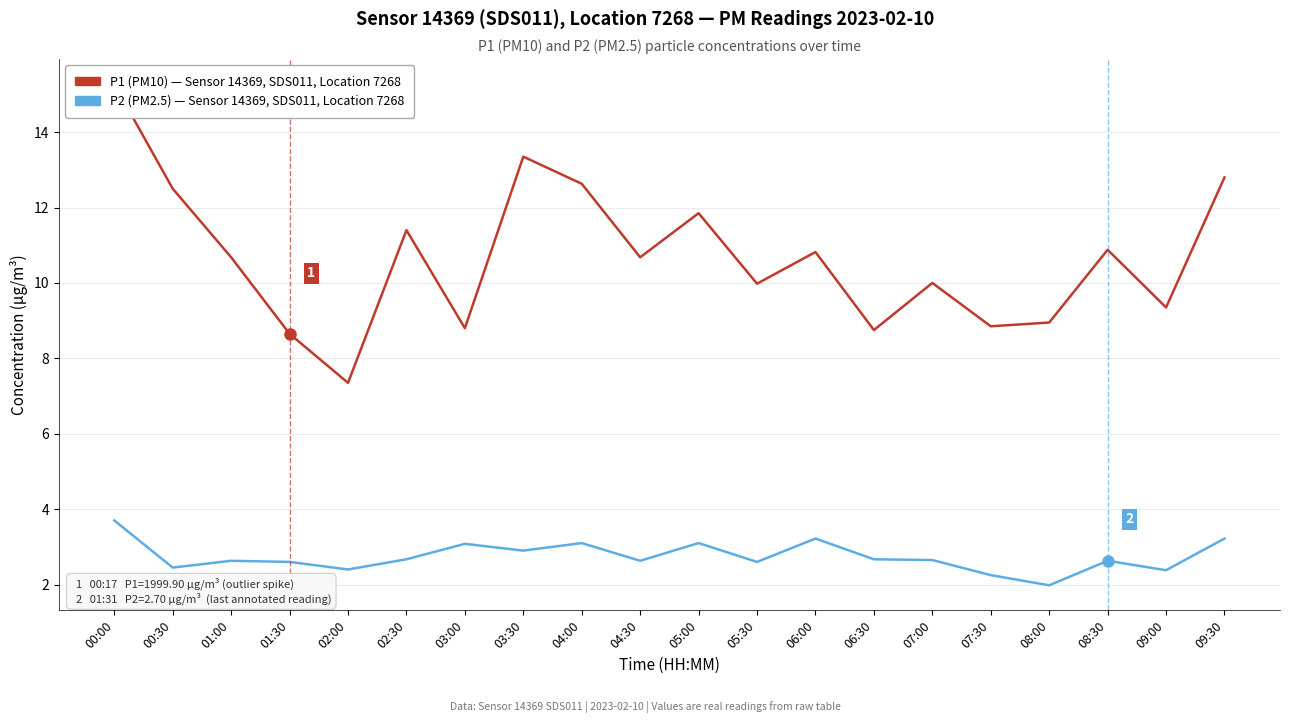

Between 02:00 and 04:00, which is larger?

04:00